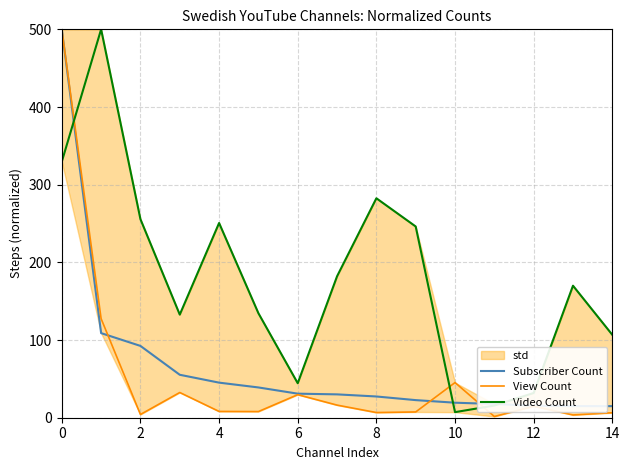

What is the maximum value for Video Count?

500.0